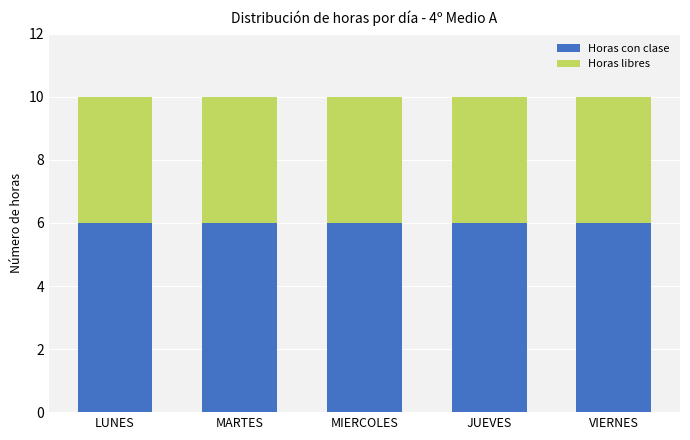

How many categories are shown in the chart?

5